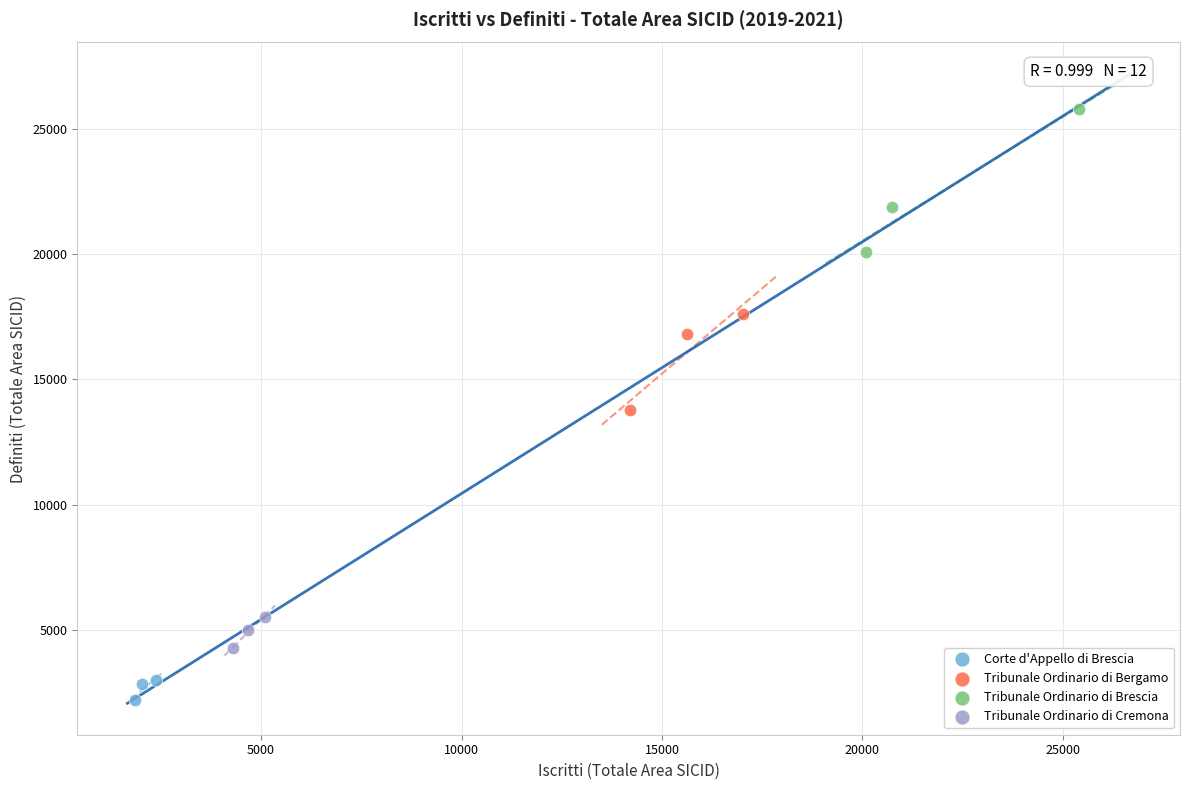

Which series reaches the maximum Y coordinate?

Tribunale Ordinario di Brescia